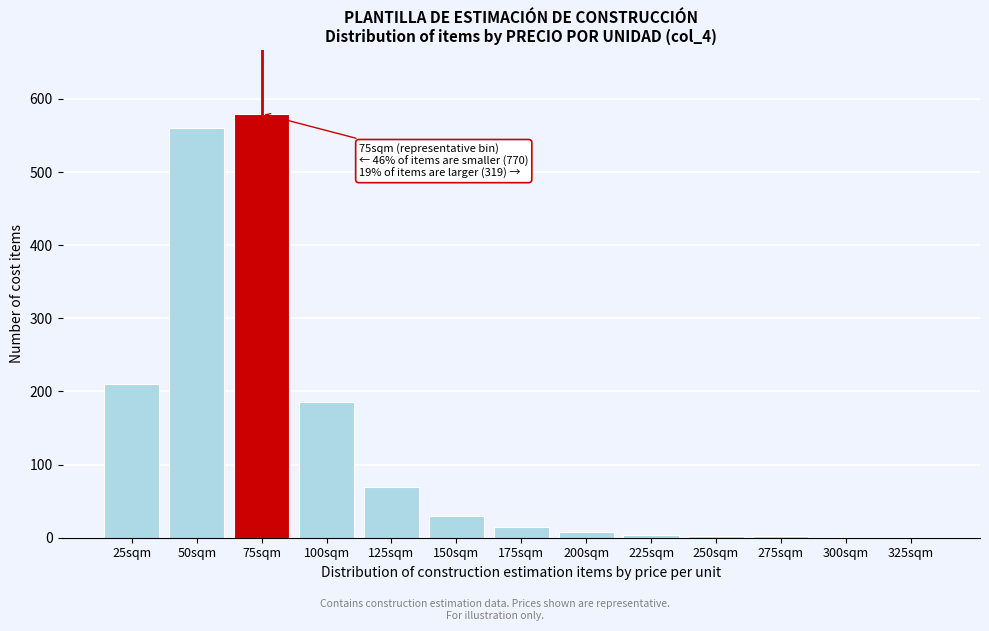

Where is the data nearest to the value 290?

25sqm